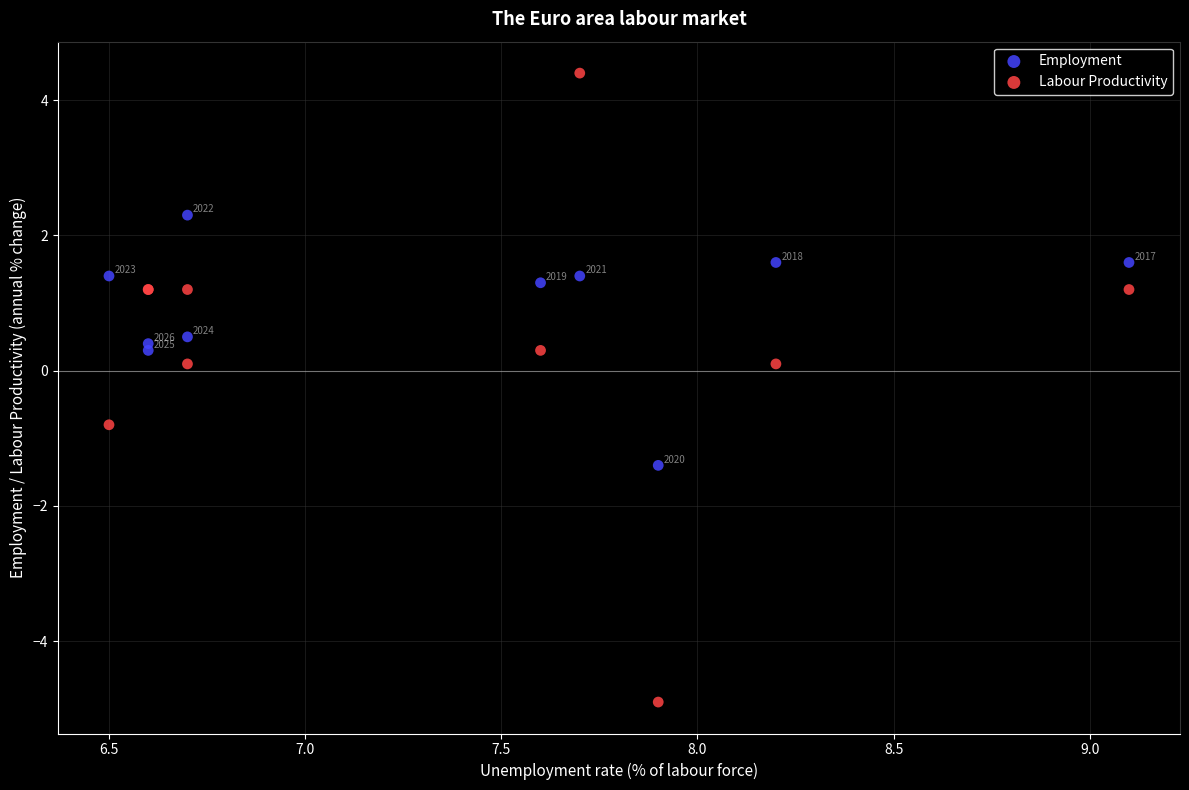

What are all the series names shown in the legend?

Employment, Labour Productivity